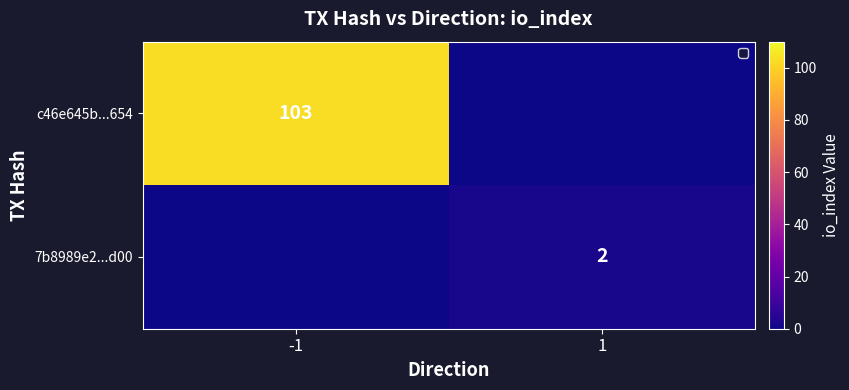

Is it true that c46e645b...654 equals 103 at -1?

True